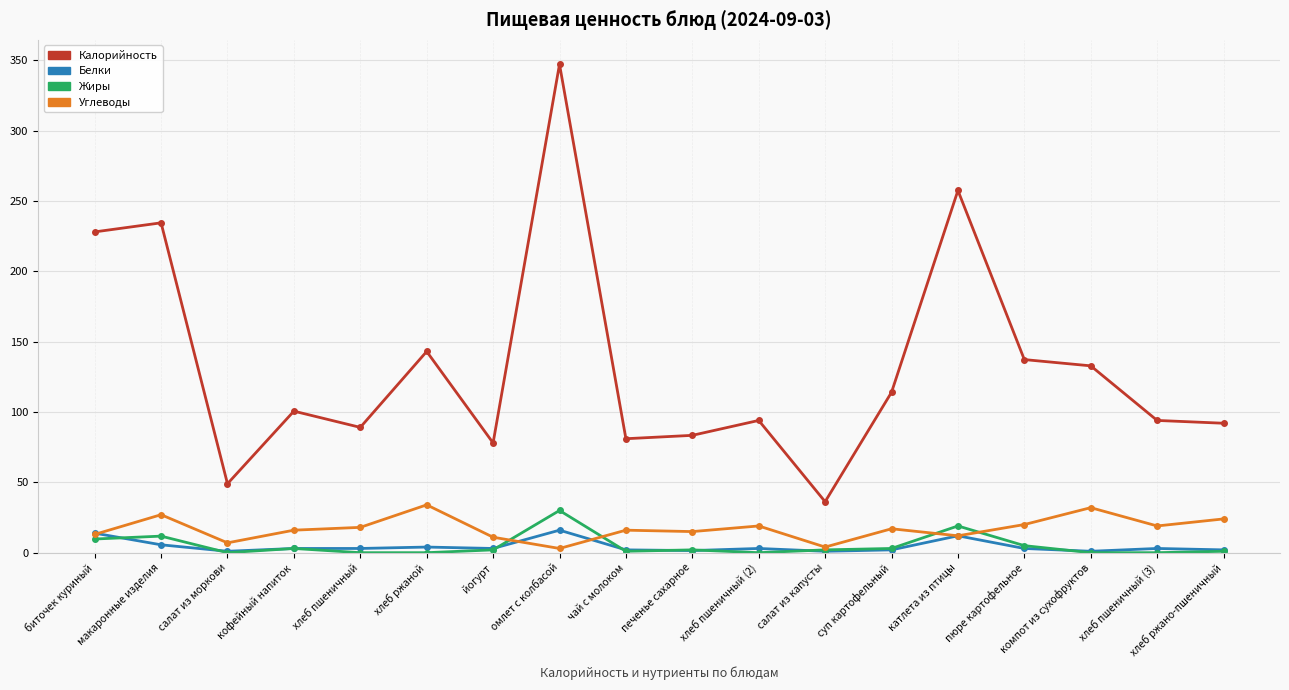

Between йогурт and хлеб пшеничный (2), which series saw the biggest shift?

Калорийность